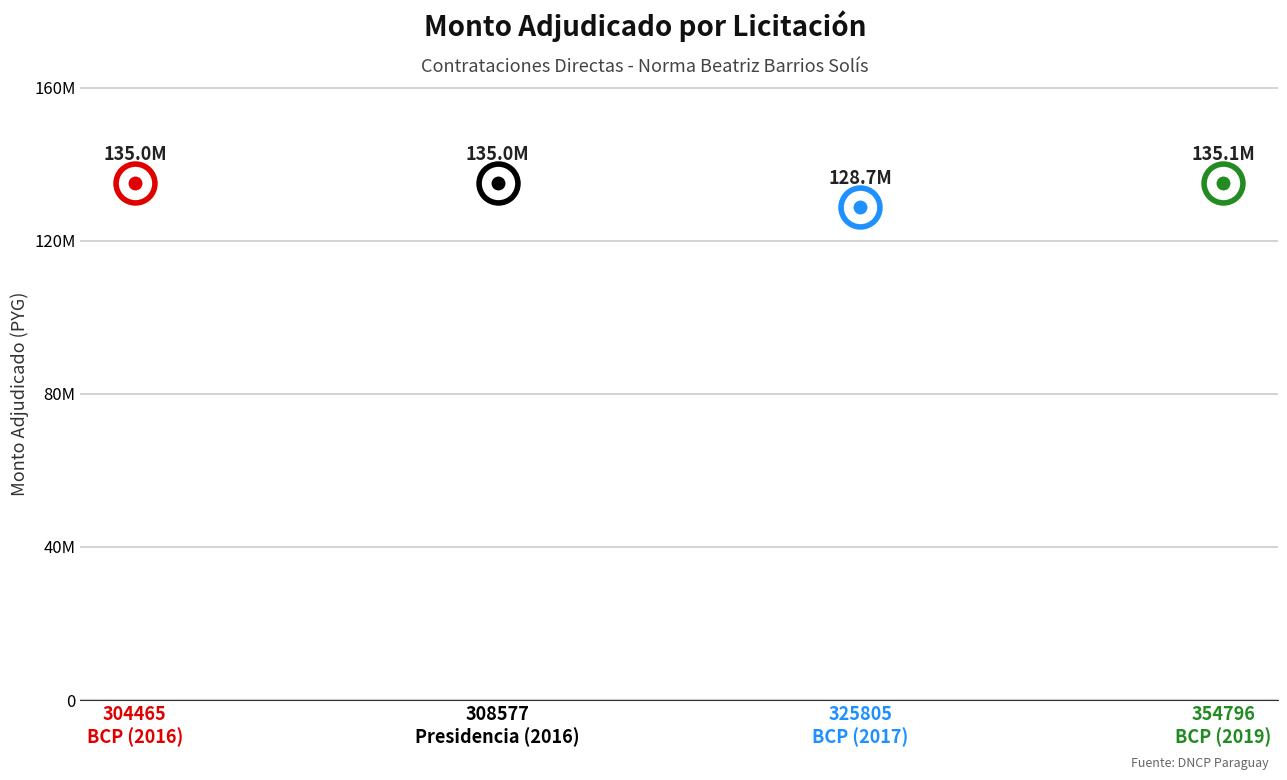

Reading left to right, list all the values displayed in this chart.

135000000	135000000	128700000	135070000